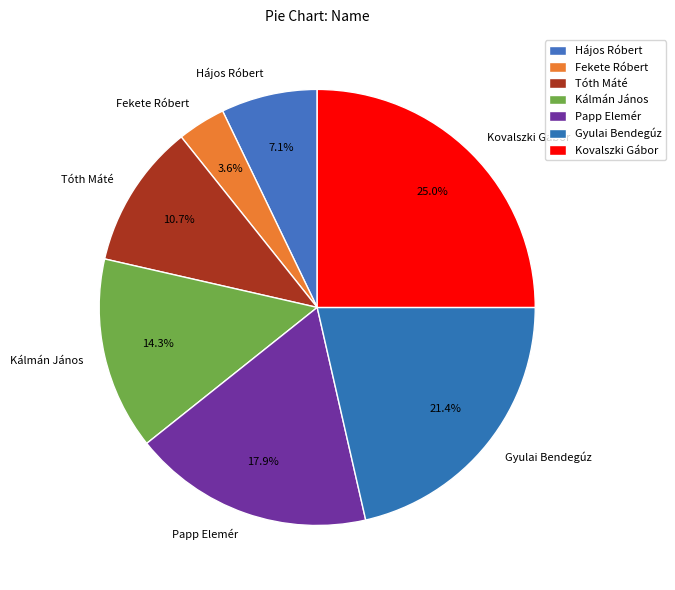

What is the ratio of the value at Papp Elemér to the value at Fekete Róbert?

5.0